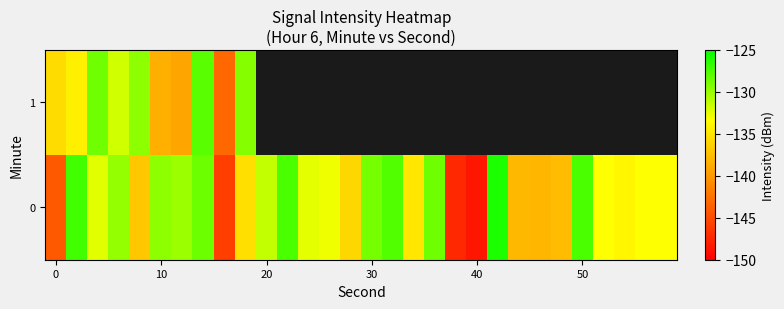

At how many categories does at least one series exceed -131?

14